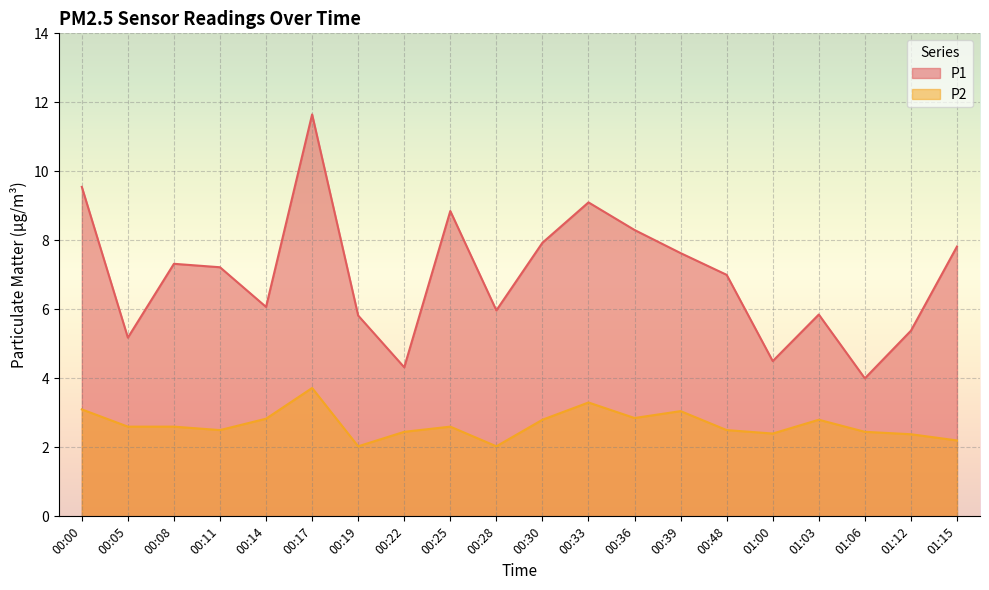

What is the label of the 11th point from the left?

00:30